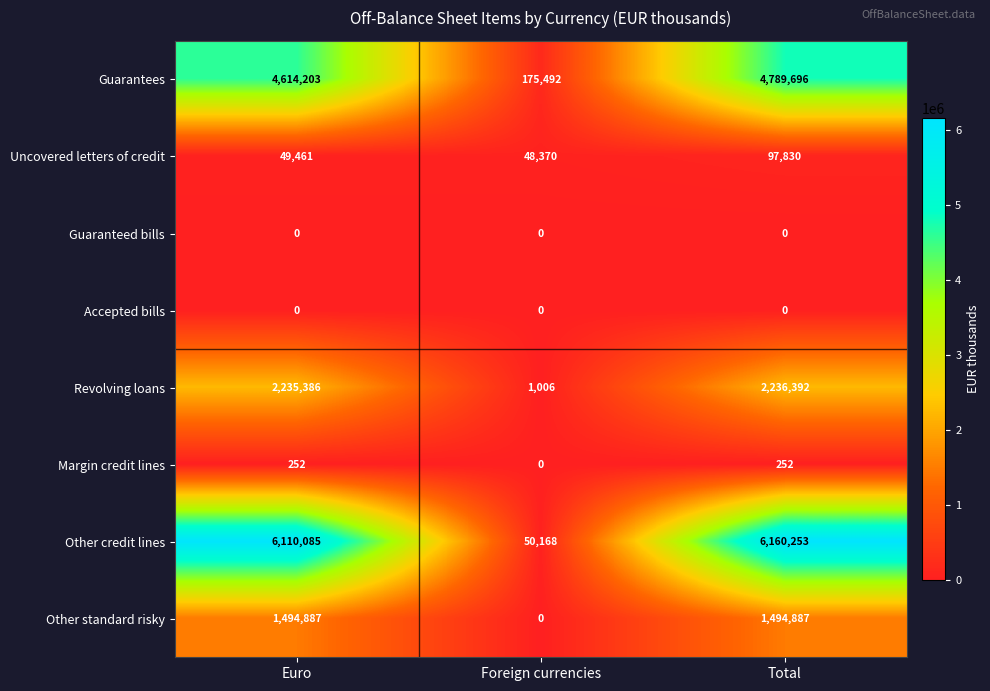

At which category is the sum across all series the highest?

Total